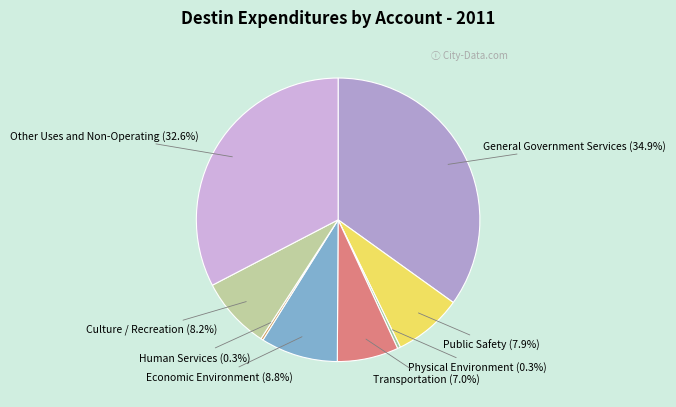

What is the largest slice in the pie chart?

General Government Services